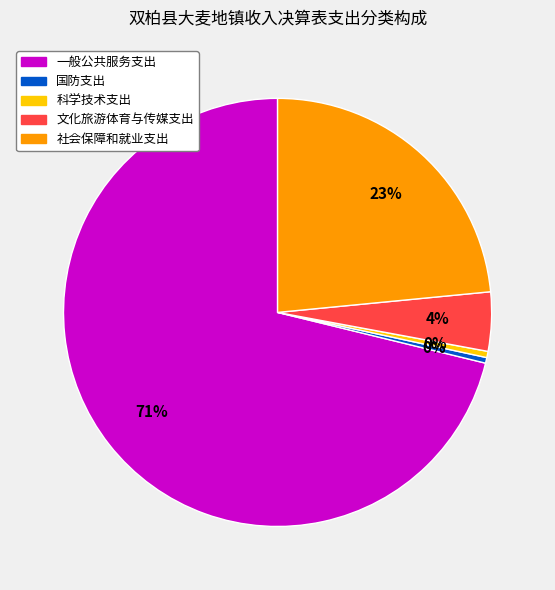

How many slices are in this pie chart?

5